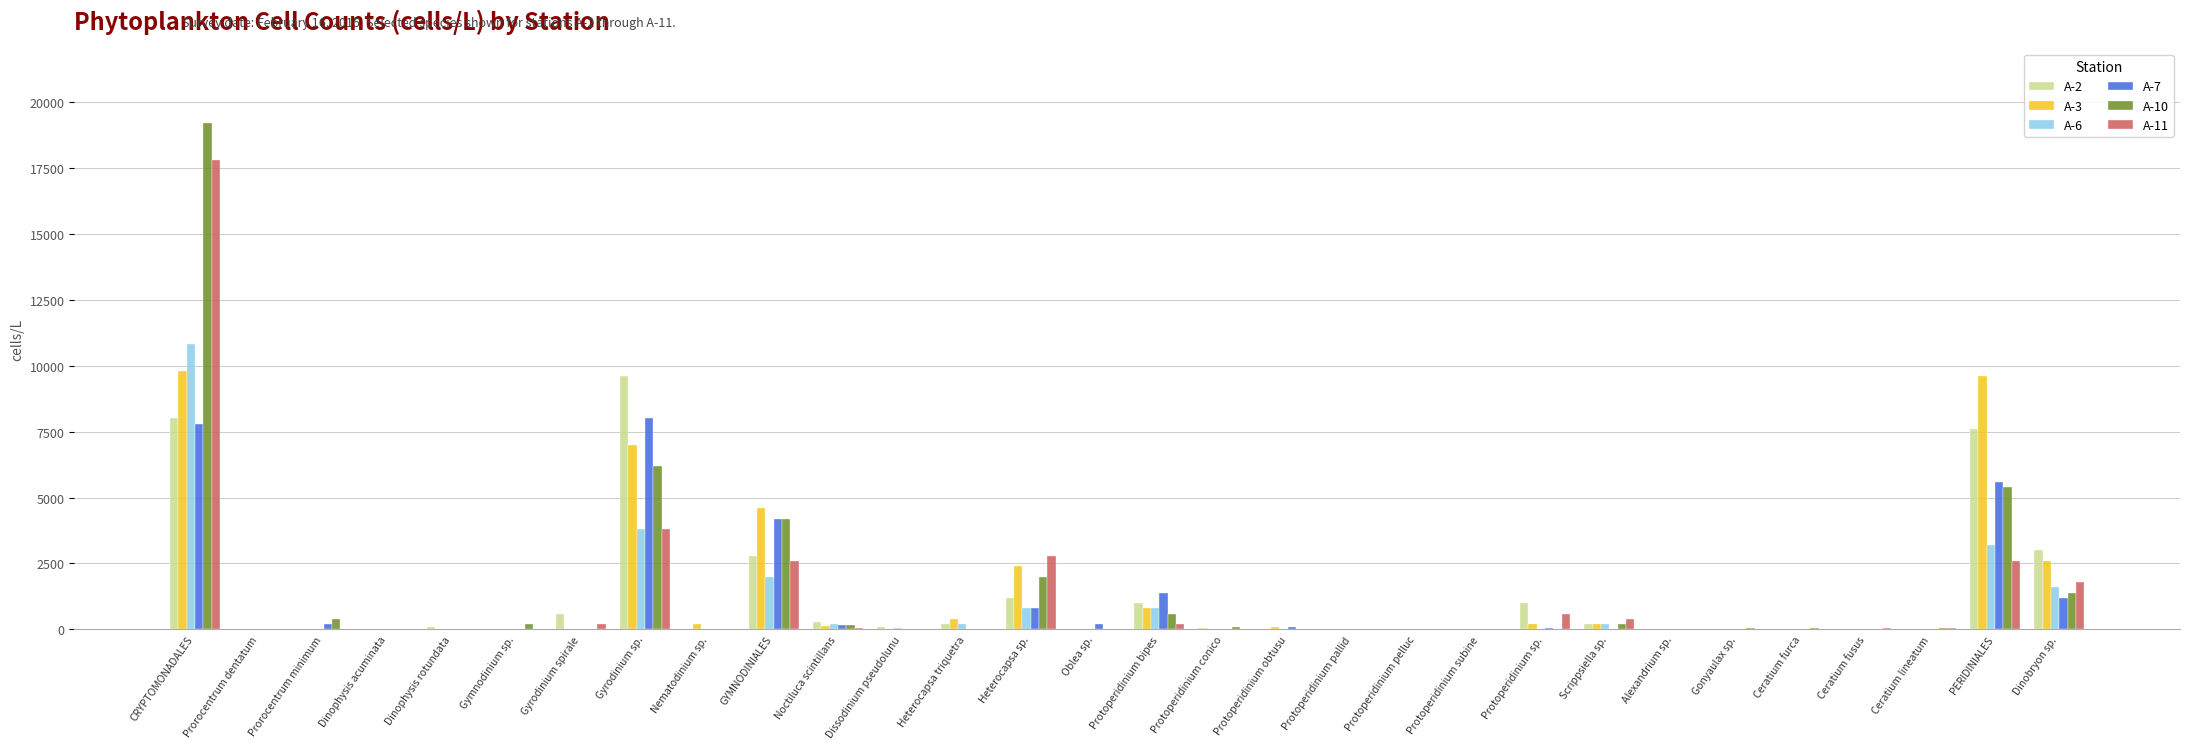

At which category is the sum across all series the highest?

CRYPTOMONADALES